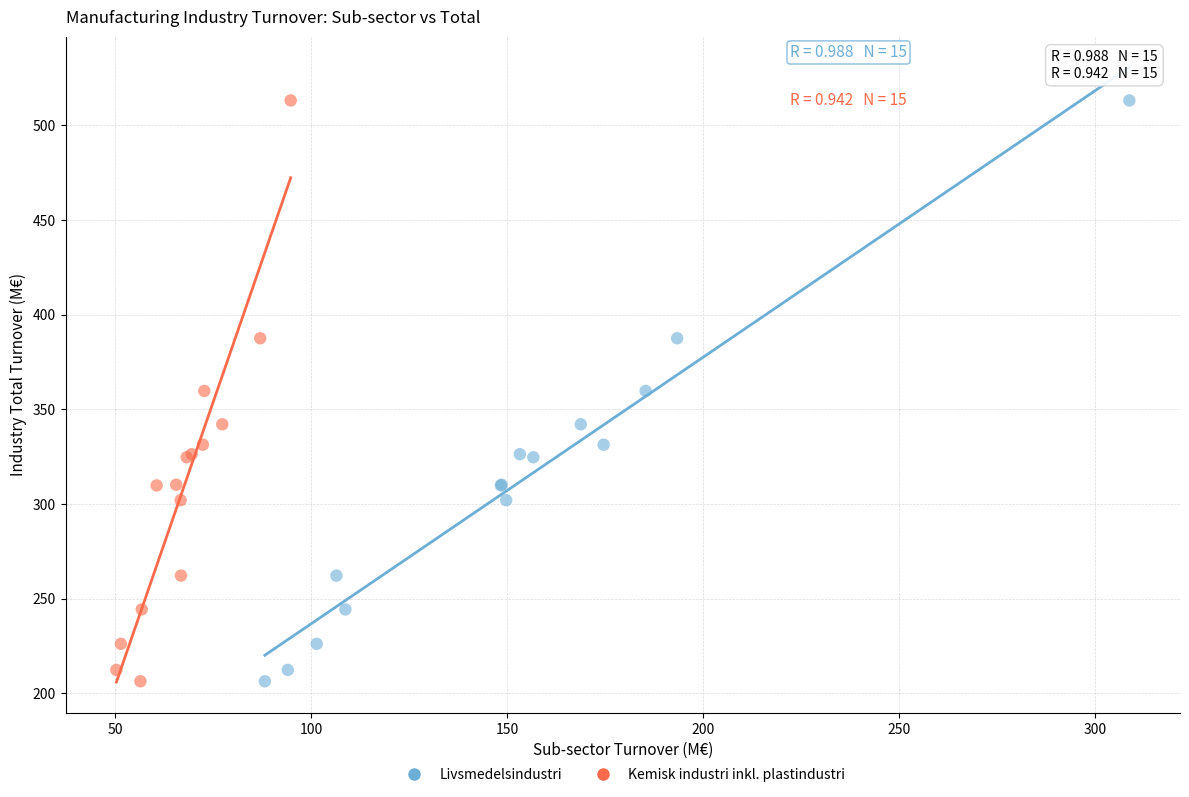

What are all the series names shown in the legend?

Livsmedelsindustri, Kemisk industri inkl. plastindustri